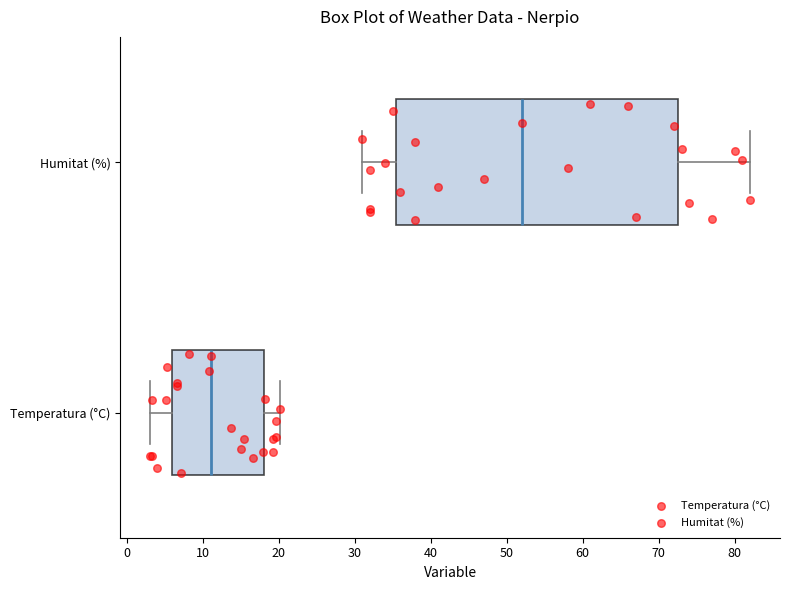

Reading bottom to top, transcribe this box plot: for each box, give where its median line is, the range the box spans, and where its two whiskers end, as read against the x-axis. The values are not printed on the chart, so give them approximately, as read against the axis.

Temperatura (°C): median 11, box 6 to 18, whiskers 3 to 20
Humitat (%): median 52, box 36 to 73, whiskers 31 to 82